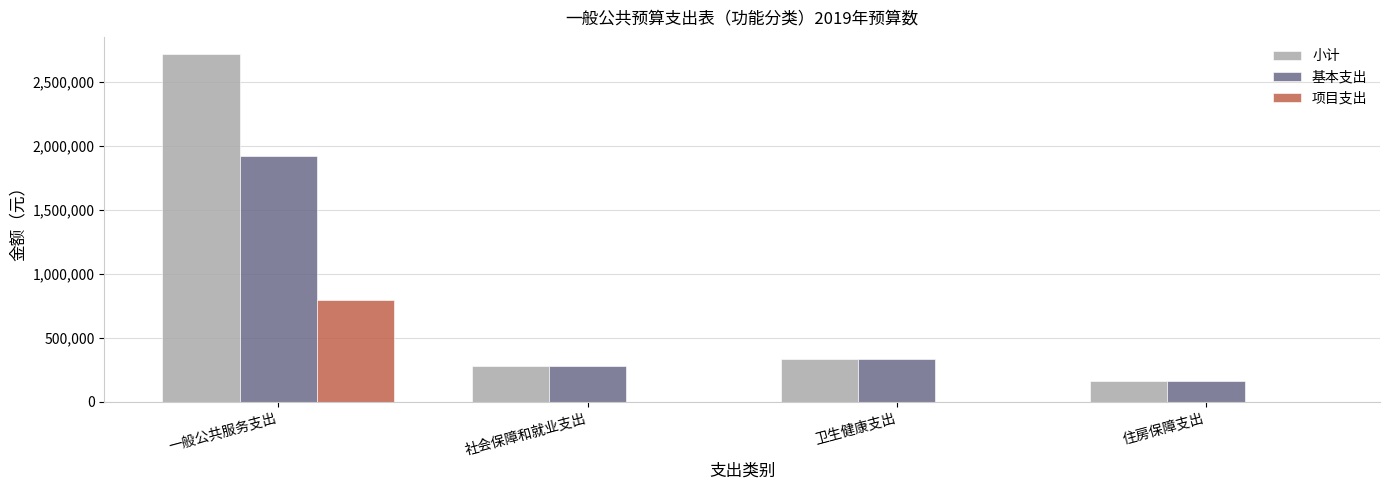

Which series changed the most between 一般公共服务支出 and 社会保障和就业支出?

小计